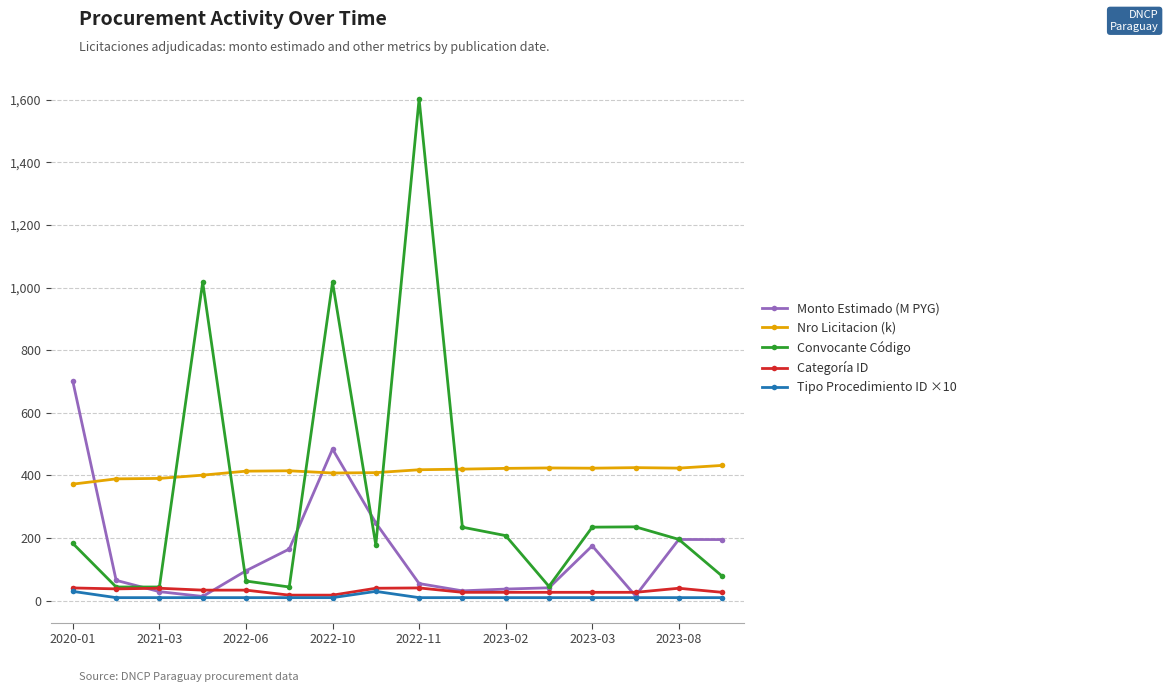

Which series ends up on top after the final intersection of Monto Estimado (M PYG) and Convocante Código?

Monto Estimado (M PYG)